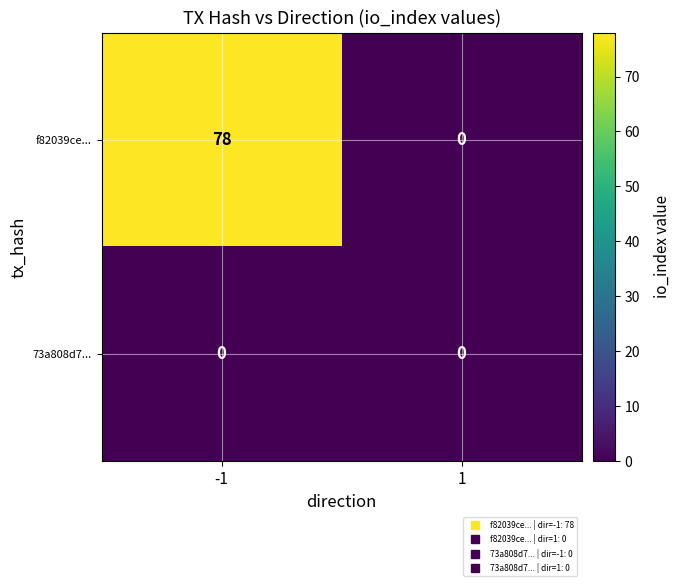

What is the average value of the f82039ce... series?

39